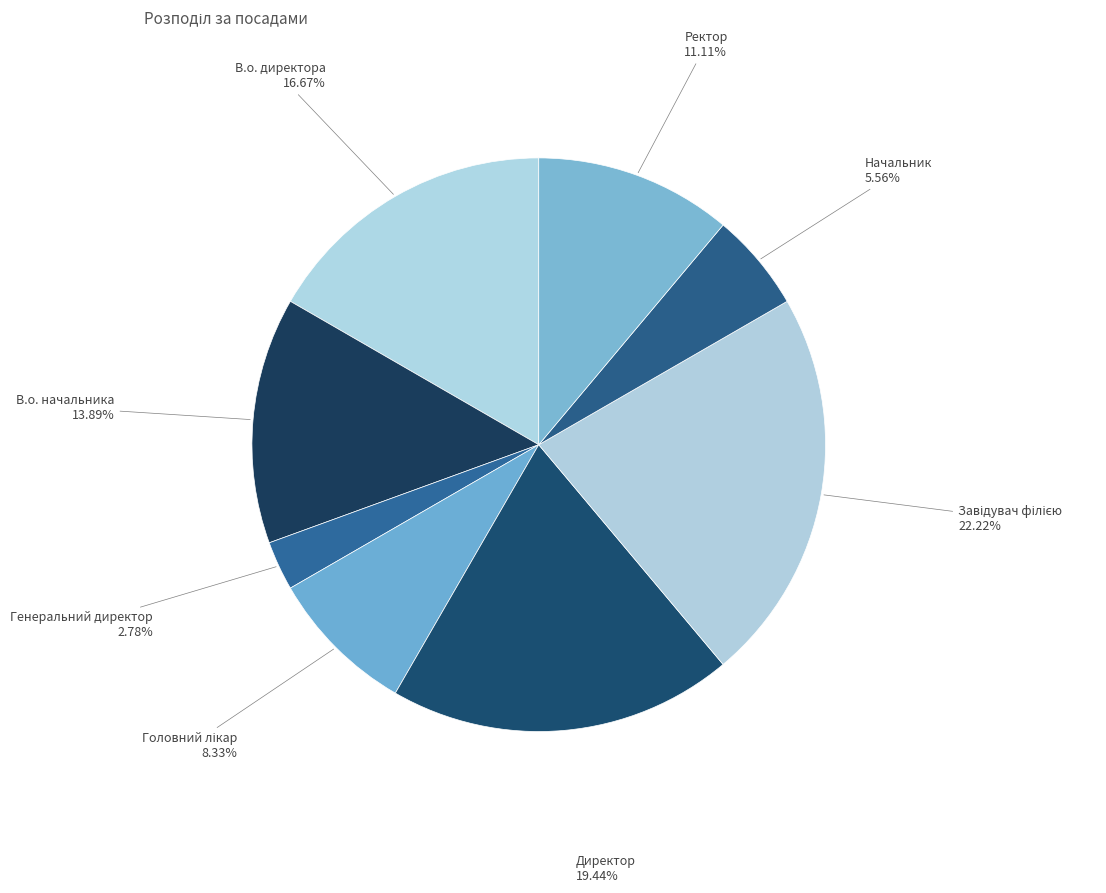

Count the number of slices in the pie.

8